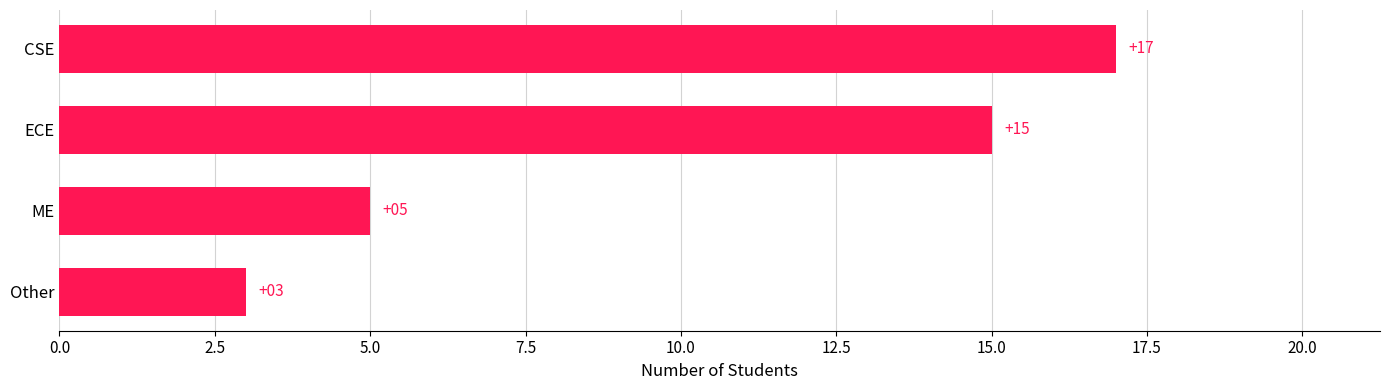

What is the minimum value shown in the chart?

3